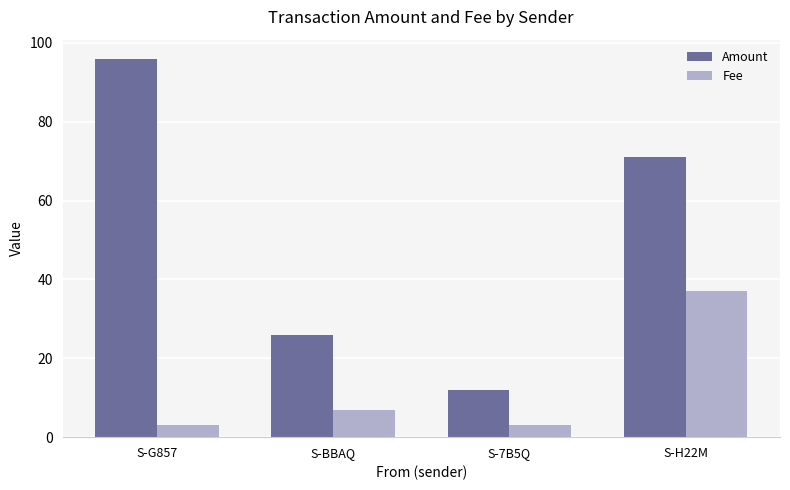

What is the difference between the maximum and second lowest values in the Fee series?

34.0